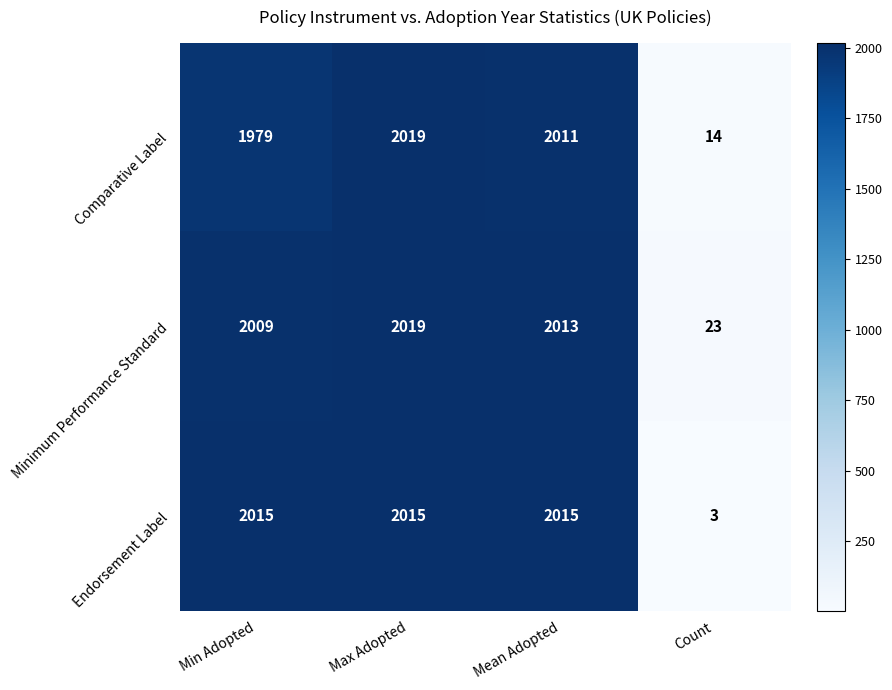

Reading right to left, what are all the values shown in this chart?

Comparative Label: 14	2011	2019	1979
Minimum Performance Standard: 23	2013	2019	2009
Endorsement Label: 3	2015	2015	2015